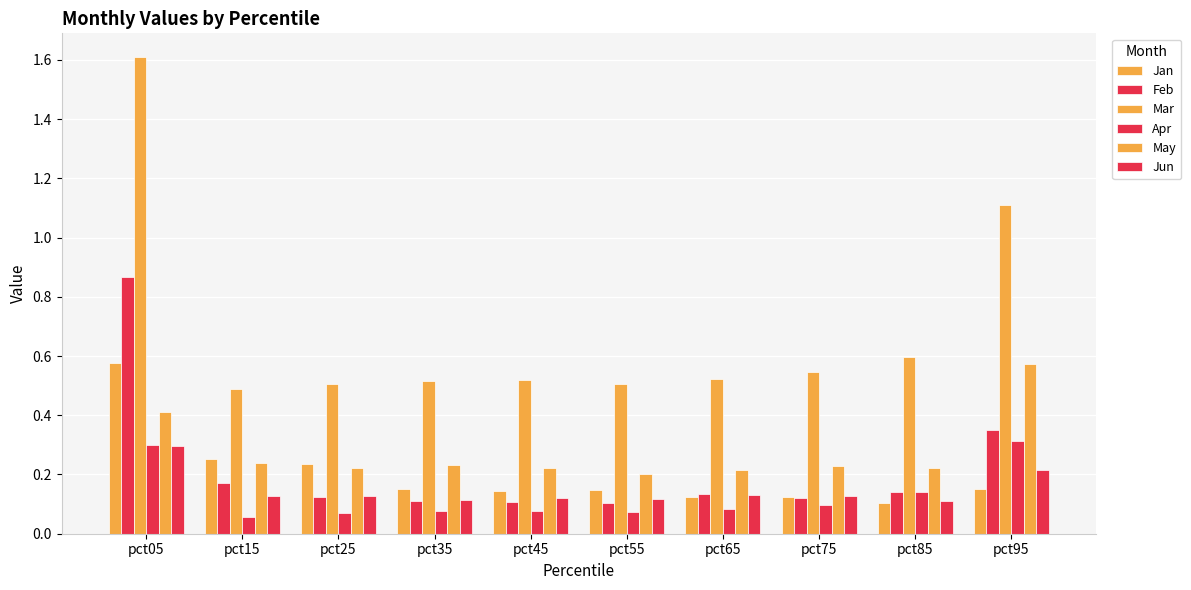

What is the value of the Jun bar at the 9th from the left?

0.1